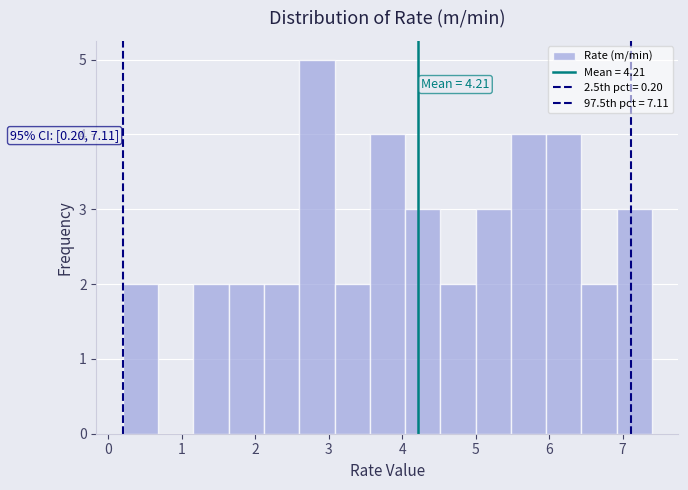

Over which range of the x-axis is the bar tallest?

2.60 to 3.08